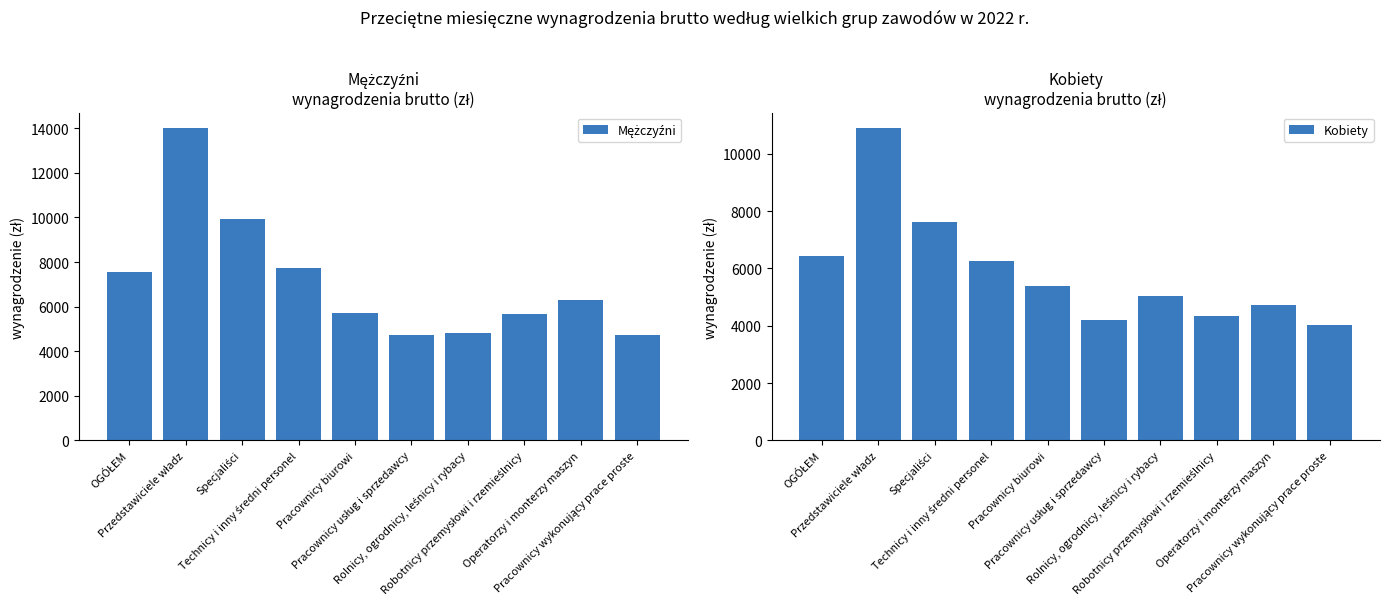

What is the value of the Mężczyźni bar at the 4th from the left?

7713.8